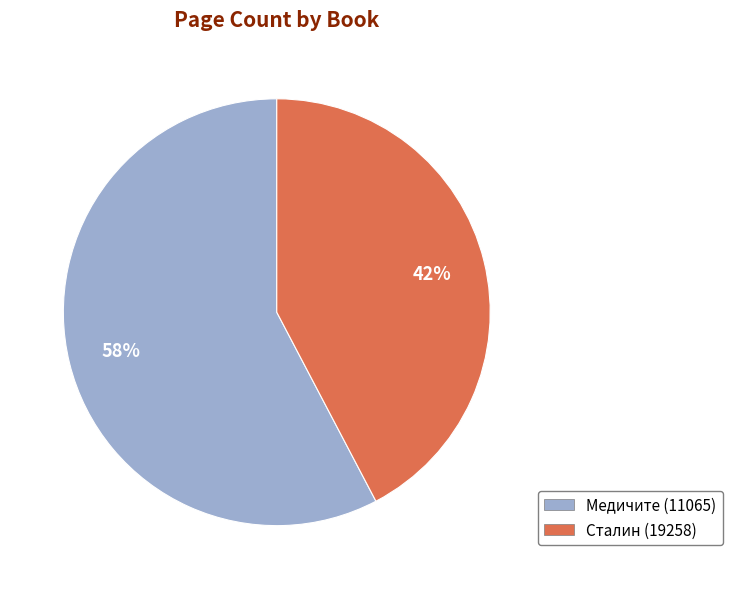

Rank the categories by value from highest to lowest.

Медичите (11065), Сталин (19258)